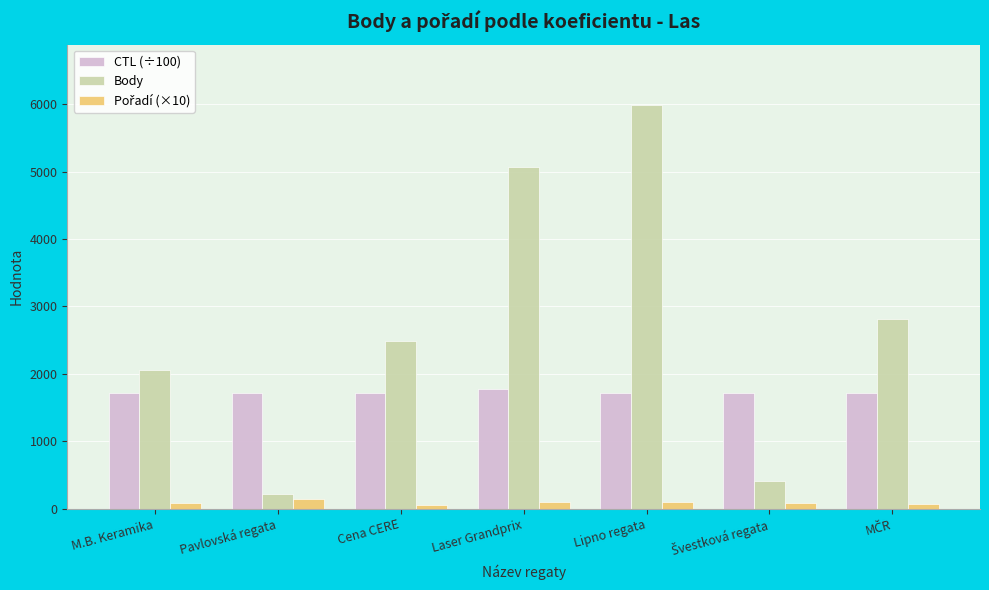

What is the total value across all series at Pavlovská regata?

2071.2